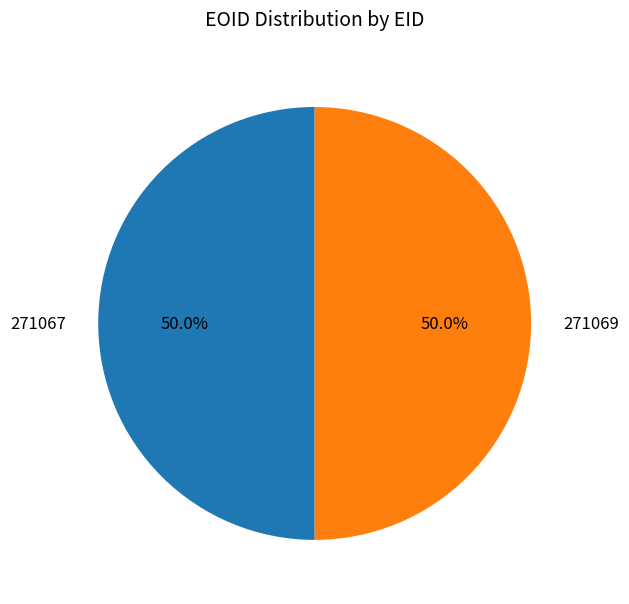

Approximately how many times larger is the value at 271067 compared to 271069?

1.0